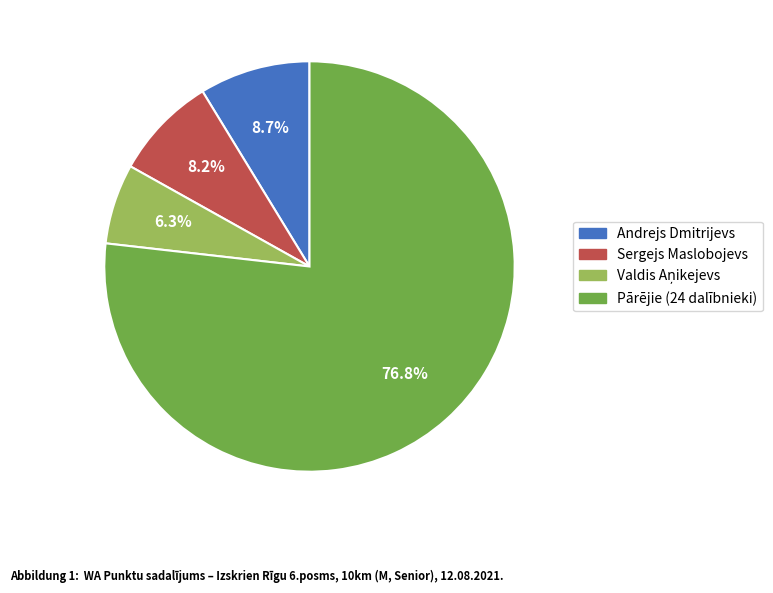

How many segments does this pie chart have?

4